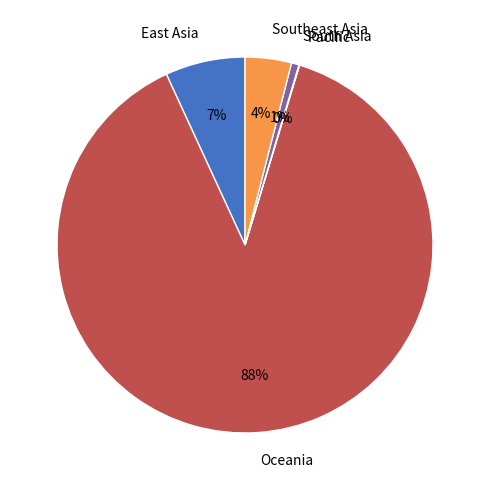

Combined, do Oceania and East Asia account for over 50%?

Yes